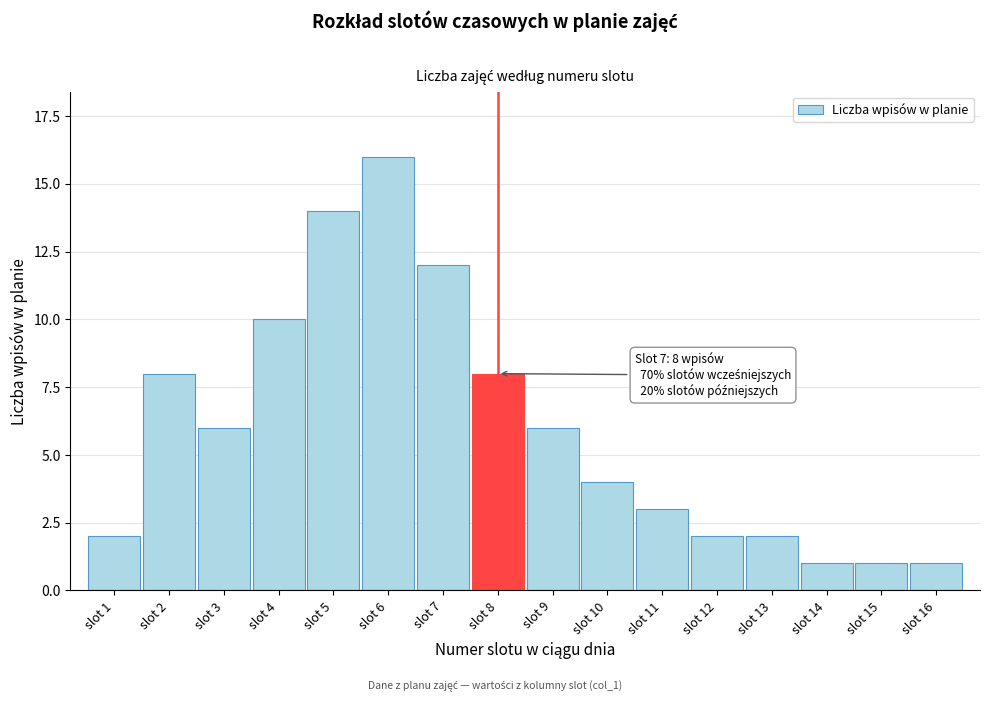

Reading right to left, extract all data points from this chart.

1	1	1	2	2	3	4	6	8	12	16	14	10	6	8	2